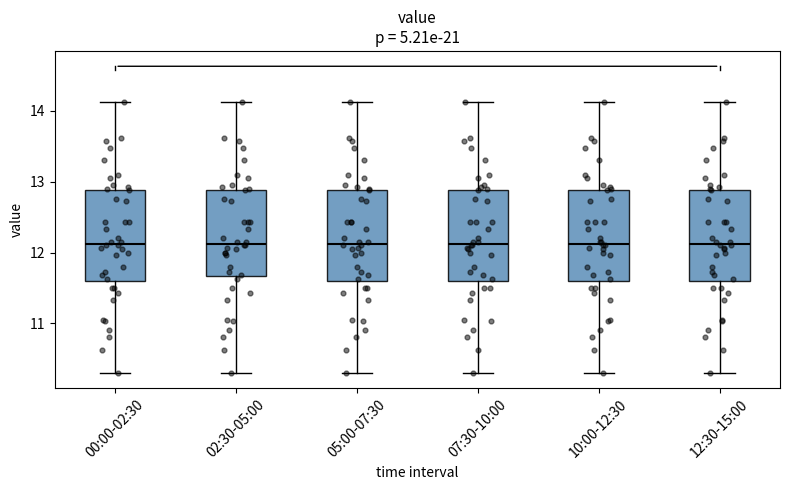

Reading left to right, read every box against the y-axis: the position of its median line, the range the box covers, and the ends of its whiskers. The values are not printed on the chart, so give them approximately, as read against the axis.

00:00-02:30: median 12.1, box 11.6 to 12.9, whiskers 10.3 to 14.1
02:30-05:00: median 12.1, box 11.7 to 12.9, whiskers 10.3 to 14.1
05:00-07:30: median 12.1, box 11.6 to 12.9, whiskers 10.3 to 14.1
07:30-10:00: median 12.1, box 11.6 to 12.9, whiskers 10.3 to 14.1
10:00-12:30: median 12.1, box 11.6 to 12.9, whiskers 10.3 to 14.1
12:30-15:00: median 12.1, box 11.6 to 12.9, whiskers 10.3 to 14.1